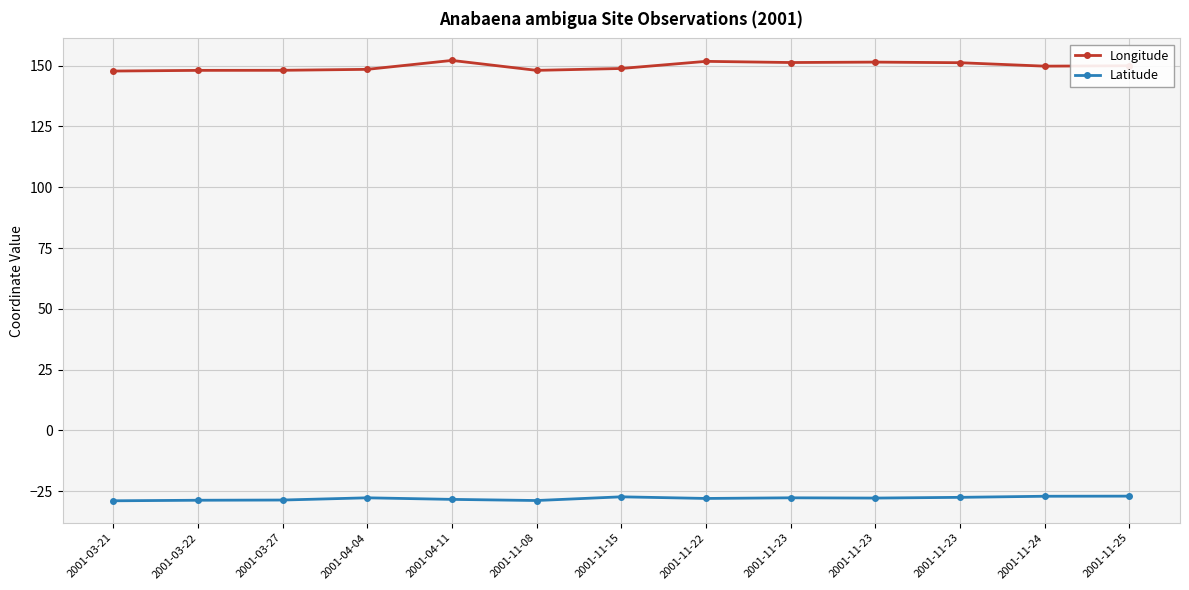

What is the smallest value displayed?

-29.0